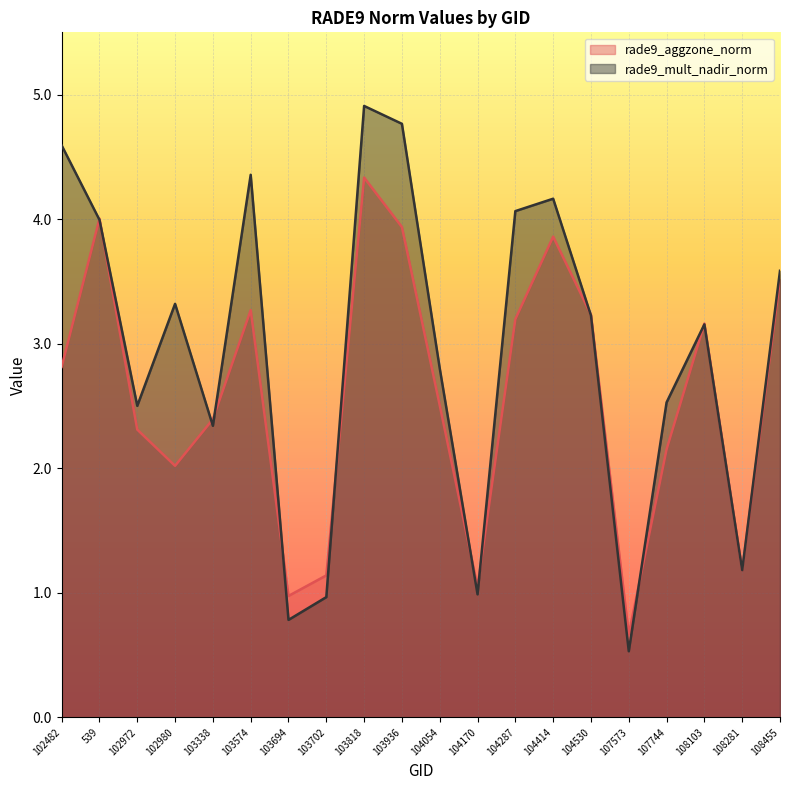

Reading left to right, transcribe all the data shown in this chart.

rade9_aggzone_norm: 2.8	4.0	2.3	2.0	2.4	3.3	1.0	1.1	4.3	3.9	2.5	1.0	3.2	3.9	3.2	0.7	2.2	3.2	1.2	3.5
rade9_mult_nadir_norm: 4.6	4.0	2.5	3.3	2.3	4.4	0.8	1.0	4.9	4.8	2.8	1.0	4.1	4.2	3.2	0.5	2.5	3.2	1.2	3.6